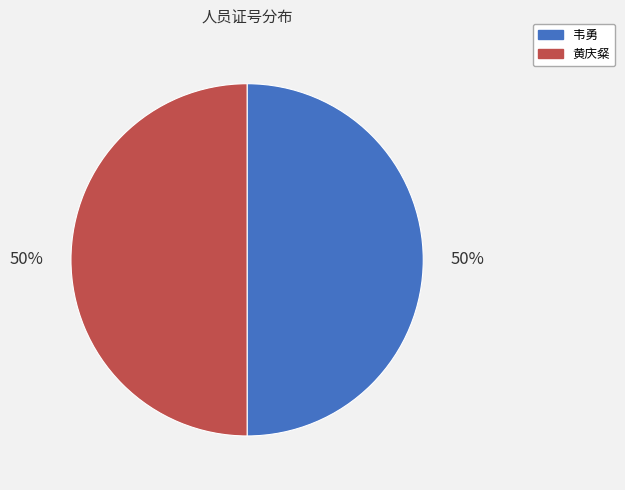

Approximately how many times larger is the value at 韦勇 compared to 黄庆粲?

1.0